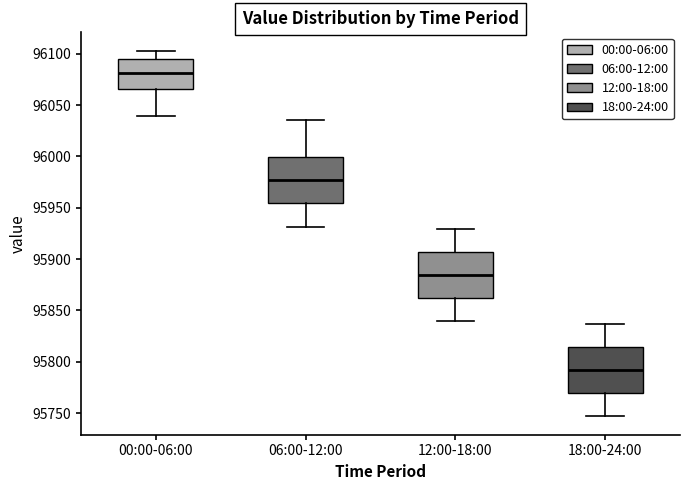

Reading left to right, read every box against the y-axis: the position of its median line, the range the box covers, and the ends of its whiskers. The values are not printed on the chart, so give them approximately, as read against the axis.

00:00-06:00: median 96080, box 96065 to 96095, whiskers 96040 to 96105
06:00-12:00: median 95975, box 95955 to 96000, whiskers 95930 to 96035
12:00-18:00: median 95885, box 95860 to 95905, whiskers 95840 to 95930
18:00-24:00: median 95790, box 95770 to 95815, whiskers 95745 to 95835